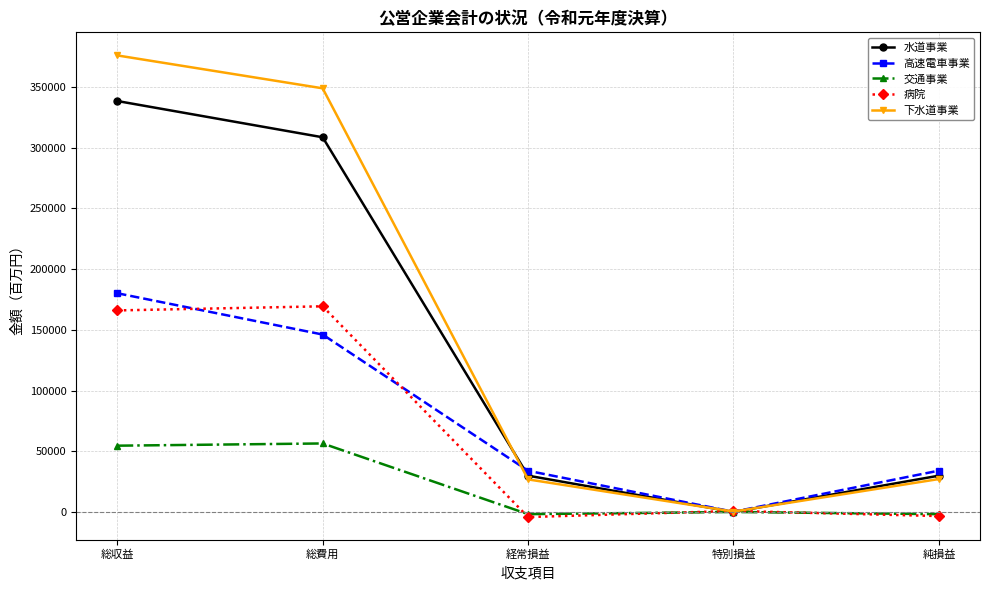

Is it true that 水道事業 equals 599814 at 総収益?

False